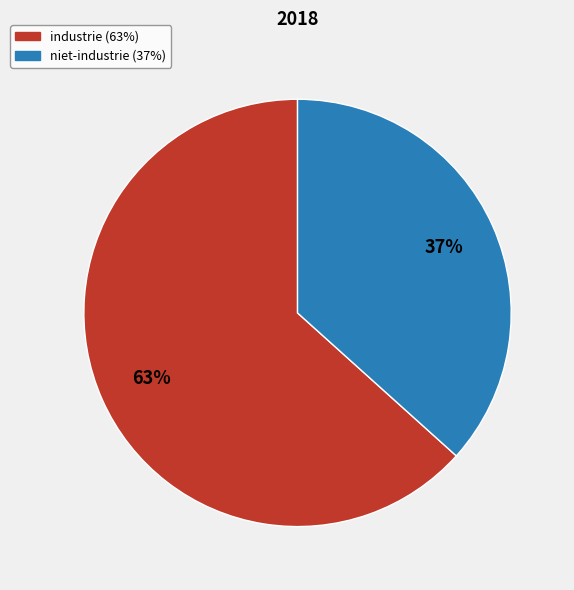

To the nearest percent, what percentage of the pie is niet-industrie (37%)?

37%